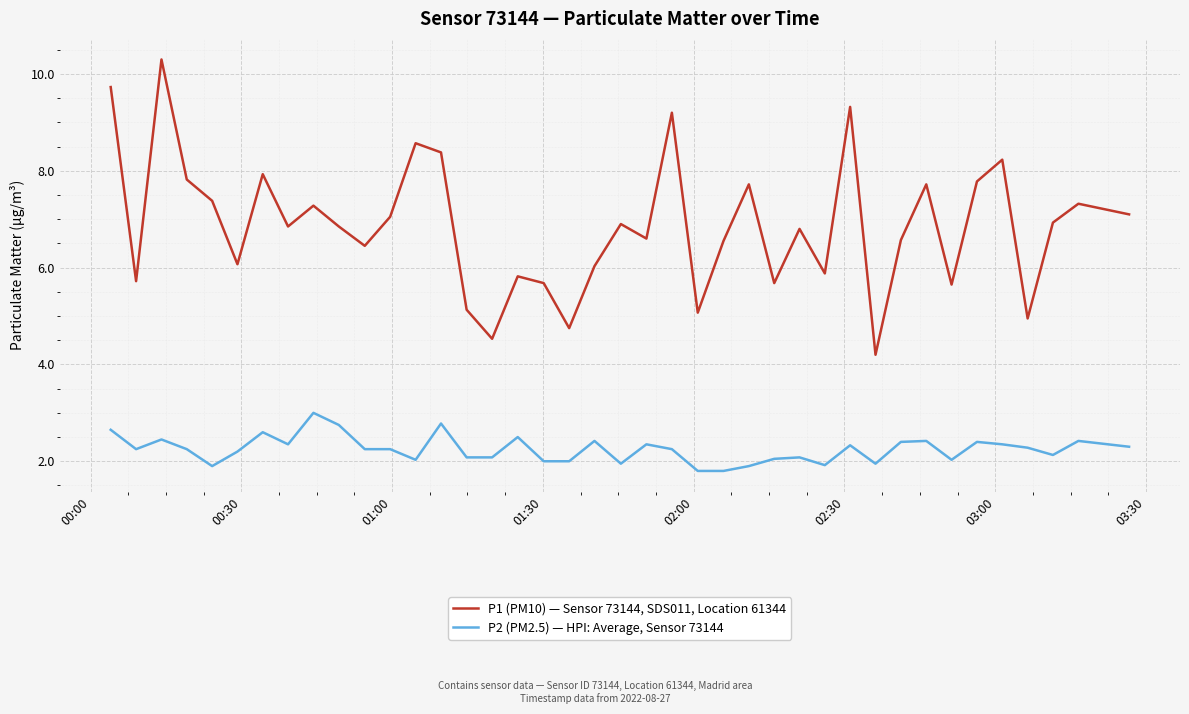

List the series in order of their overall mean, lowest first.

P2 (PM2.5) — HPI: Average, Sensor 73144, P1 (PM10) — Sensor 73144, SDS011, Location 61344